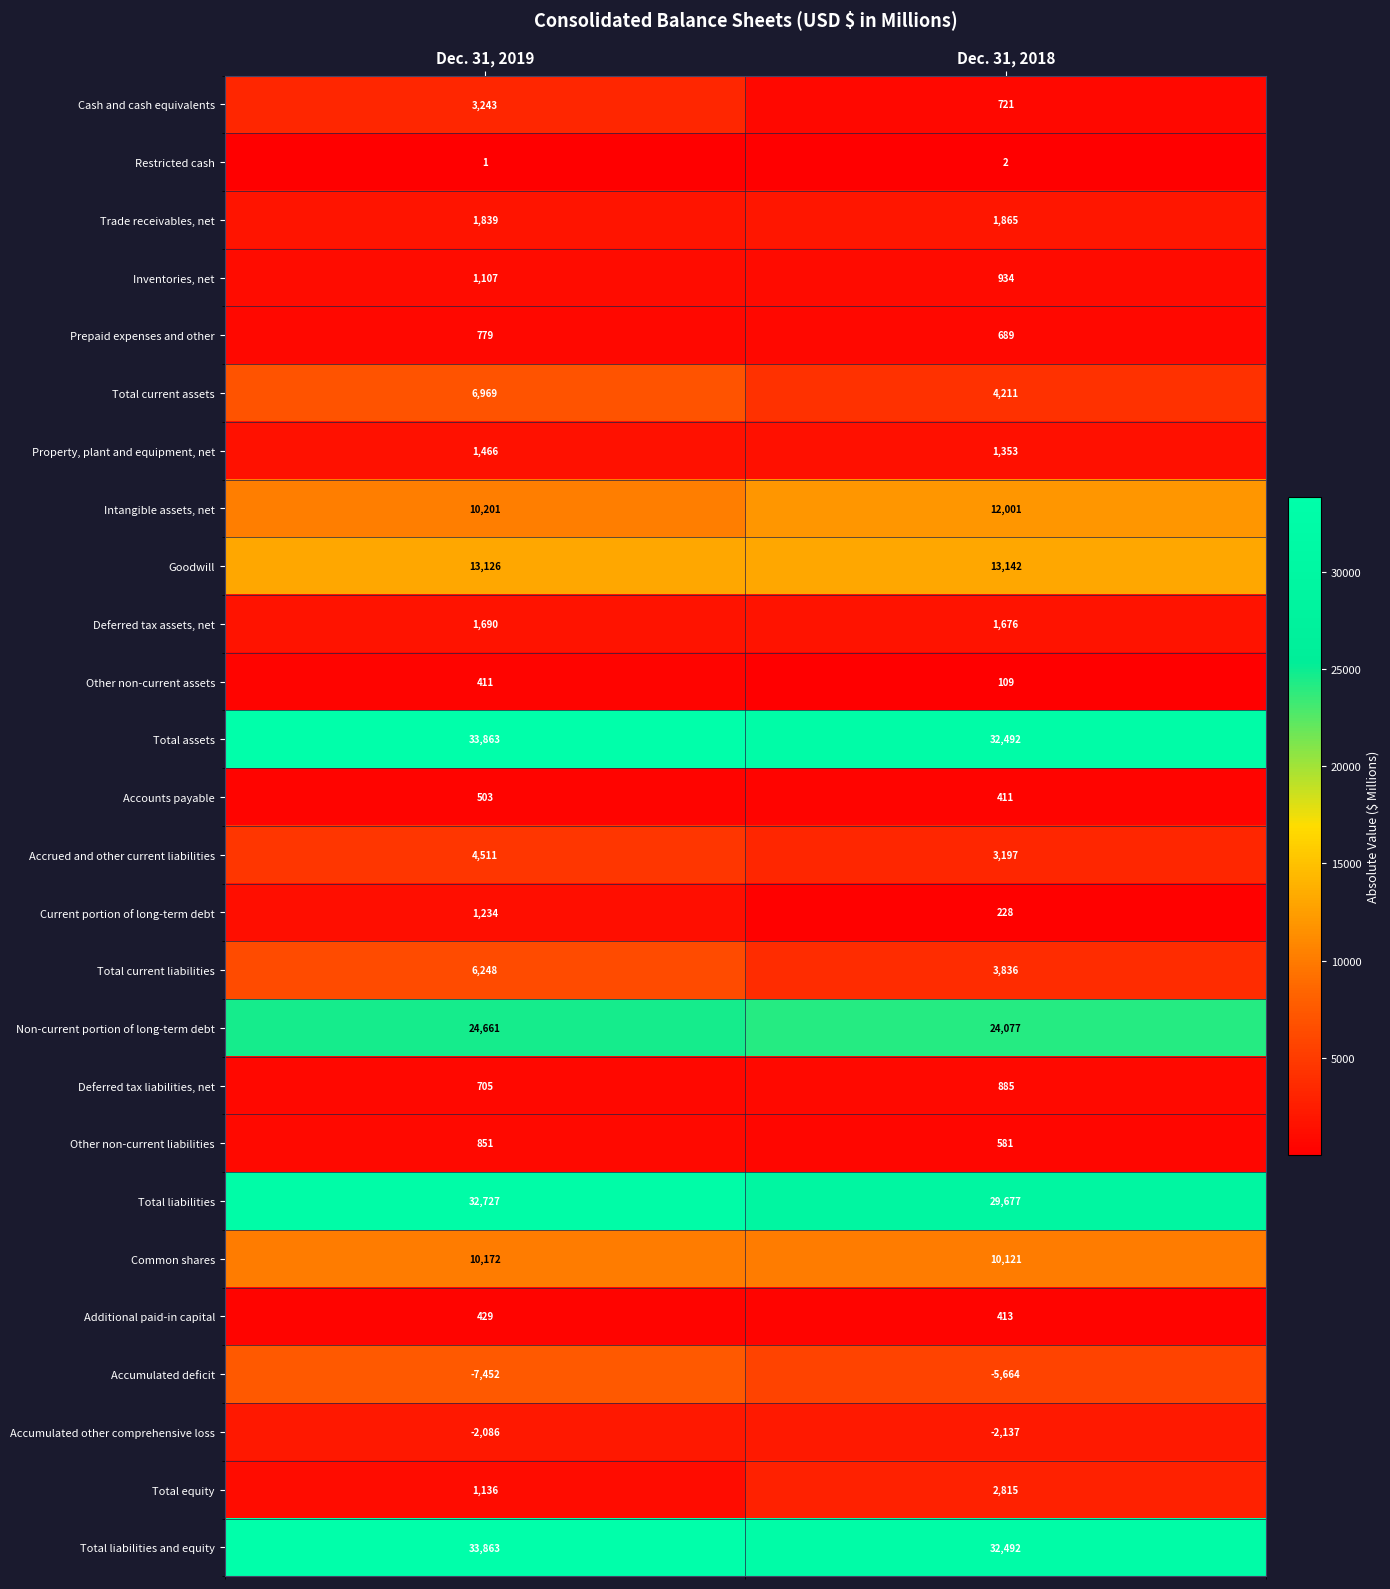

At which category is the sum across all series the highest?

Dec. 31, 2019